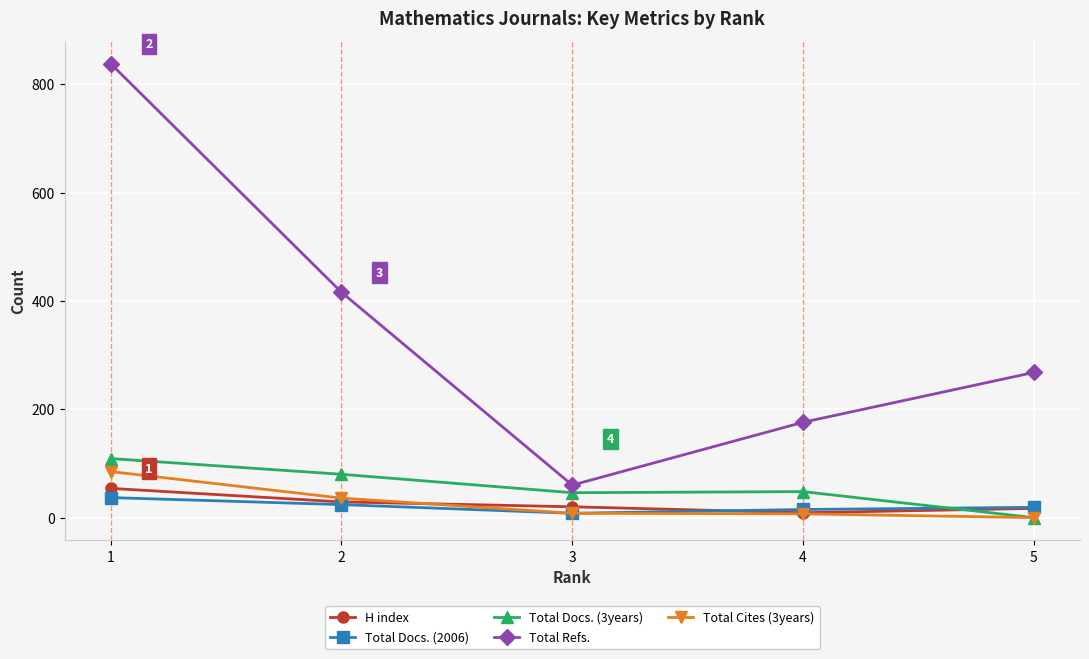

What is the difference between the Total Docs. (2006) values at 4 and 2?

9